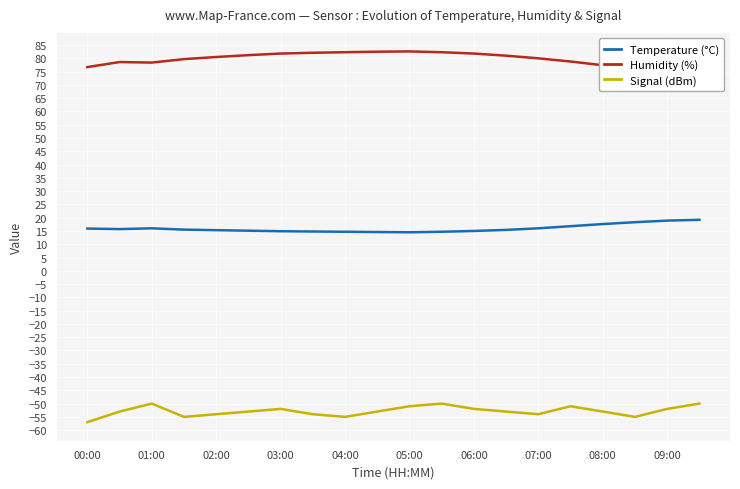

What is the sum of all Humidity (%) values?

1593.5